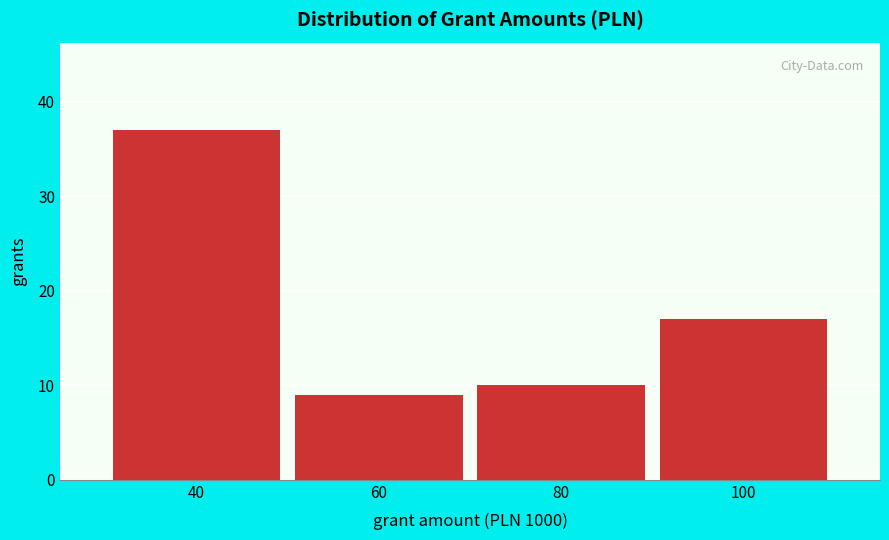

Reading left to right, list all the values displayed in this chart.

37	9	10	17